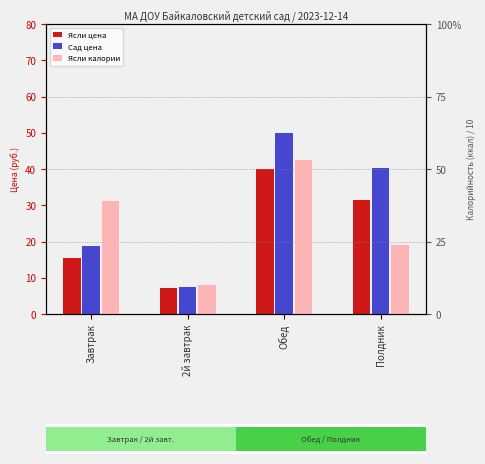

Rank the series at Полдник from lowest to highest value.

Ясли цена, Сад цена, Ясли калории